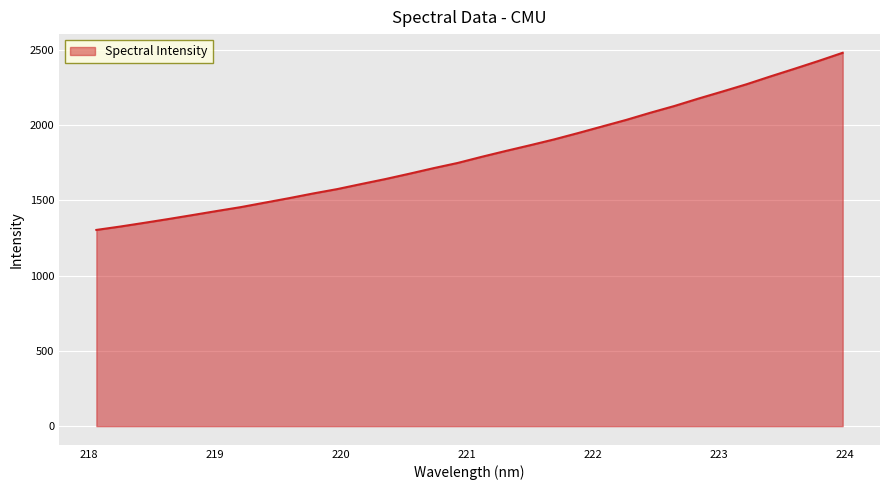

What is the smallest value displayed?

1303.2